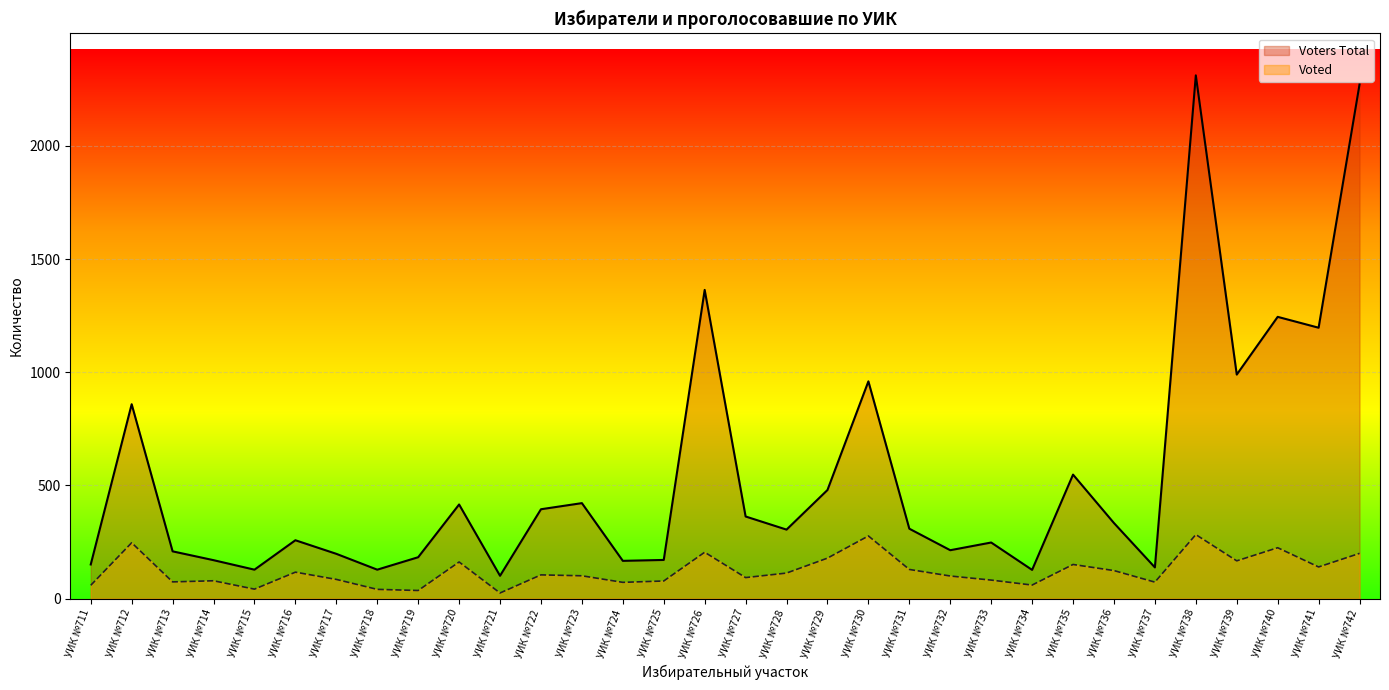

What is the sum of all values?

17362